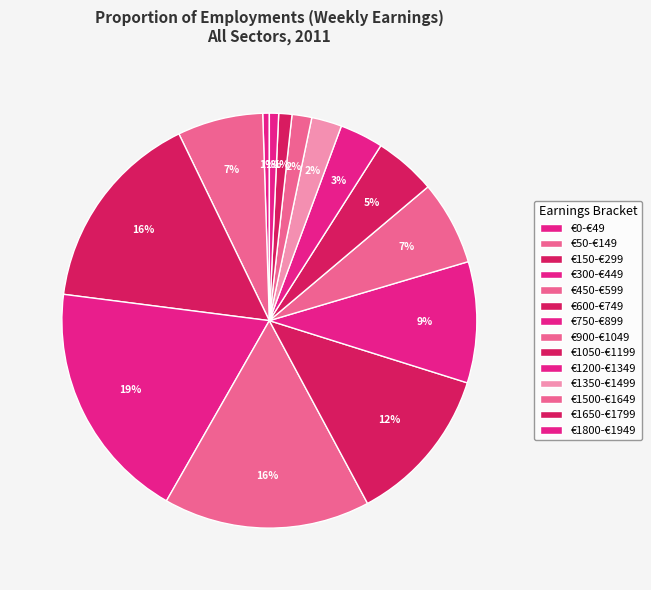

Between €1350-€1499 and €150-€299, which is larger?

€150-€299